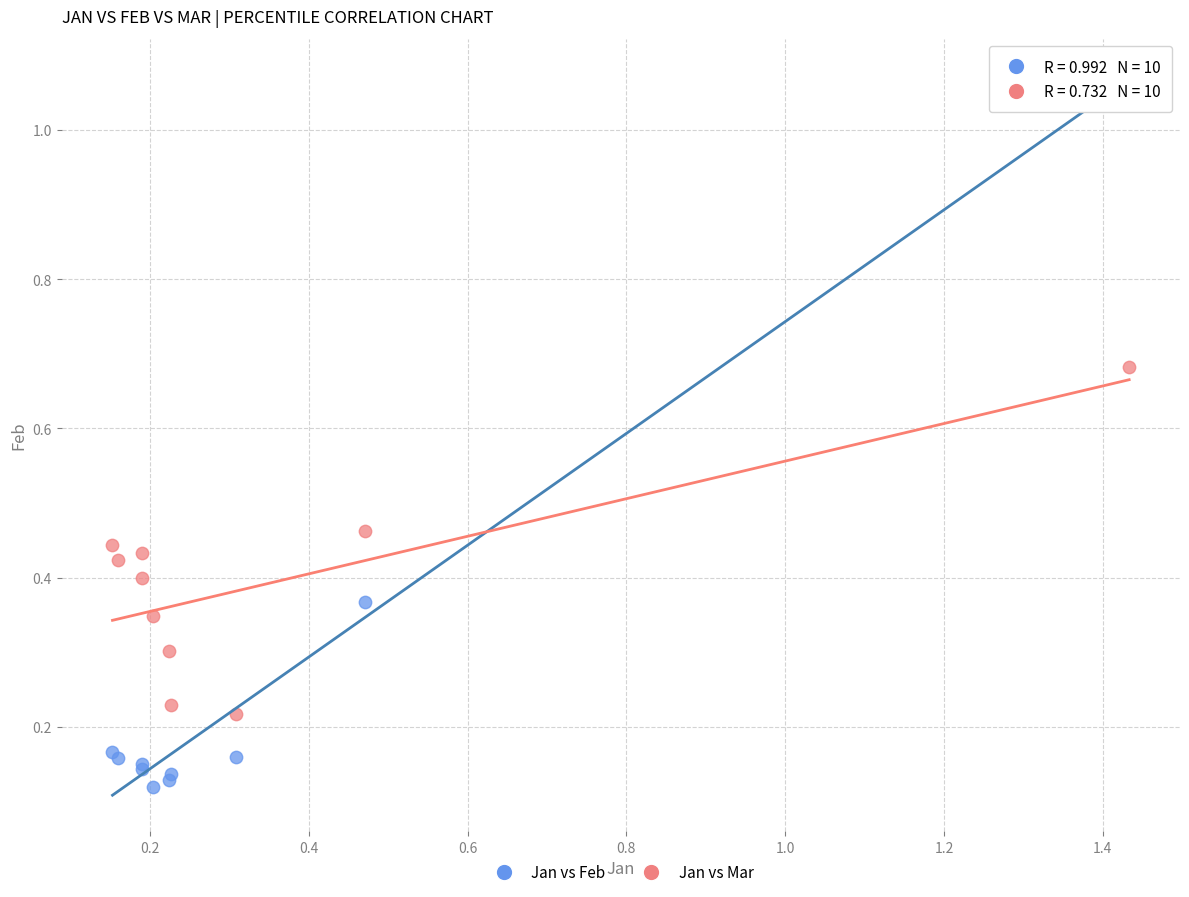

Which series reaches the minimum Y coordinate?

Jan vs Feb